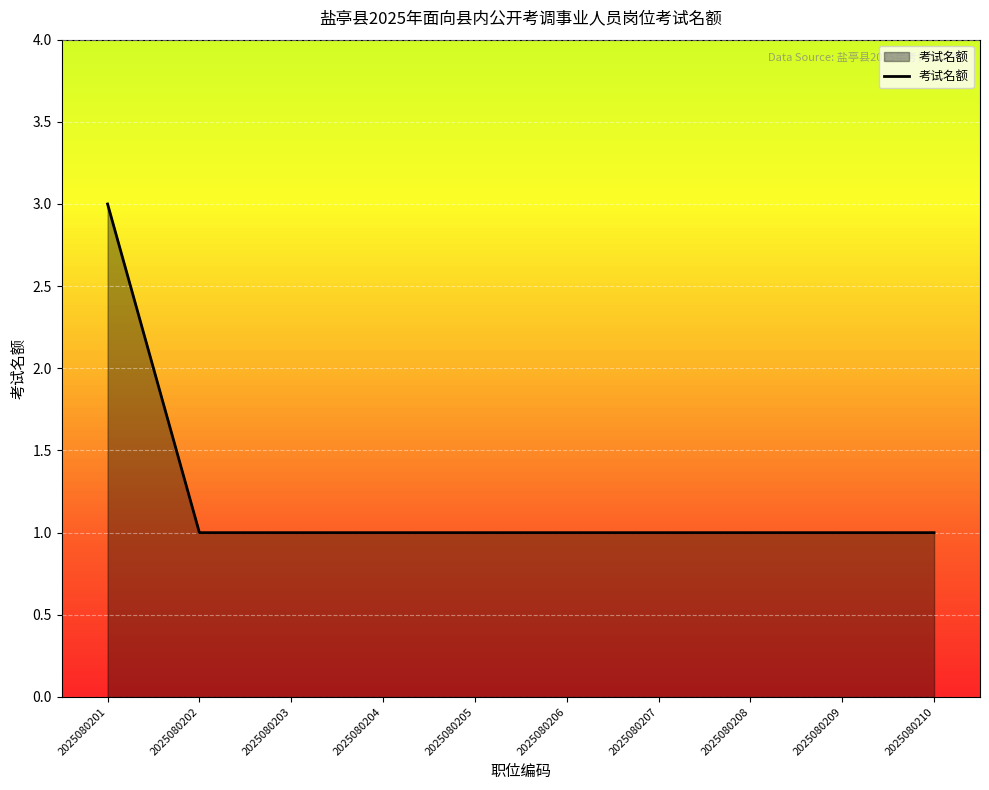

What is the ratio of the value at 2025080204 to the value at 2025080203?

1.0